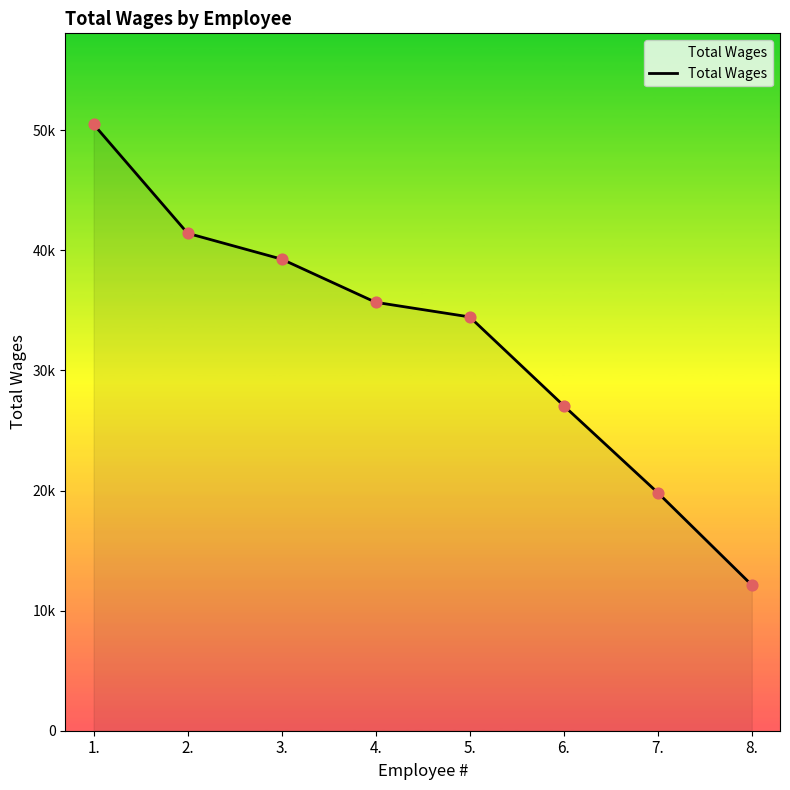

Which has a higher value, 4. or 7.?

4.